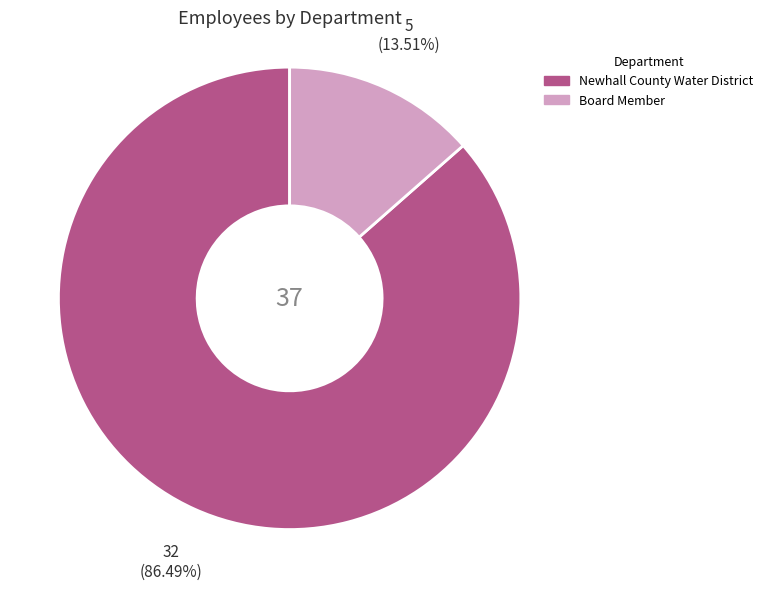

Which slice represents more than half of the pie?

Newhall County Water District